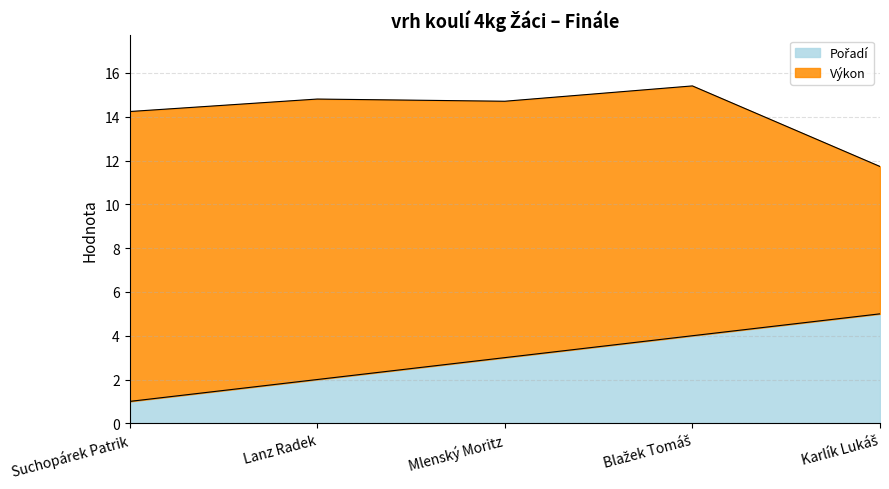

What is the ratio of the value at Karlík Lukáš to the value at Lanz Radek?

2.5